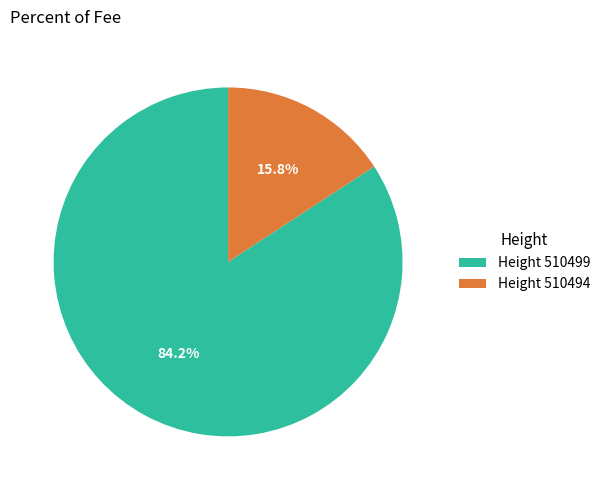

Combined, what portion of the pie is Height 510499 and Height 510494?

100.0%